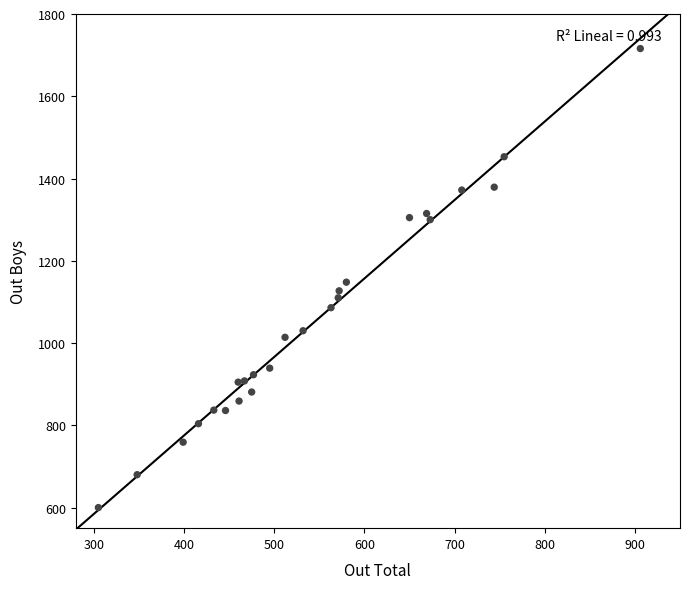

What is the range of X values (max minus min)?

601